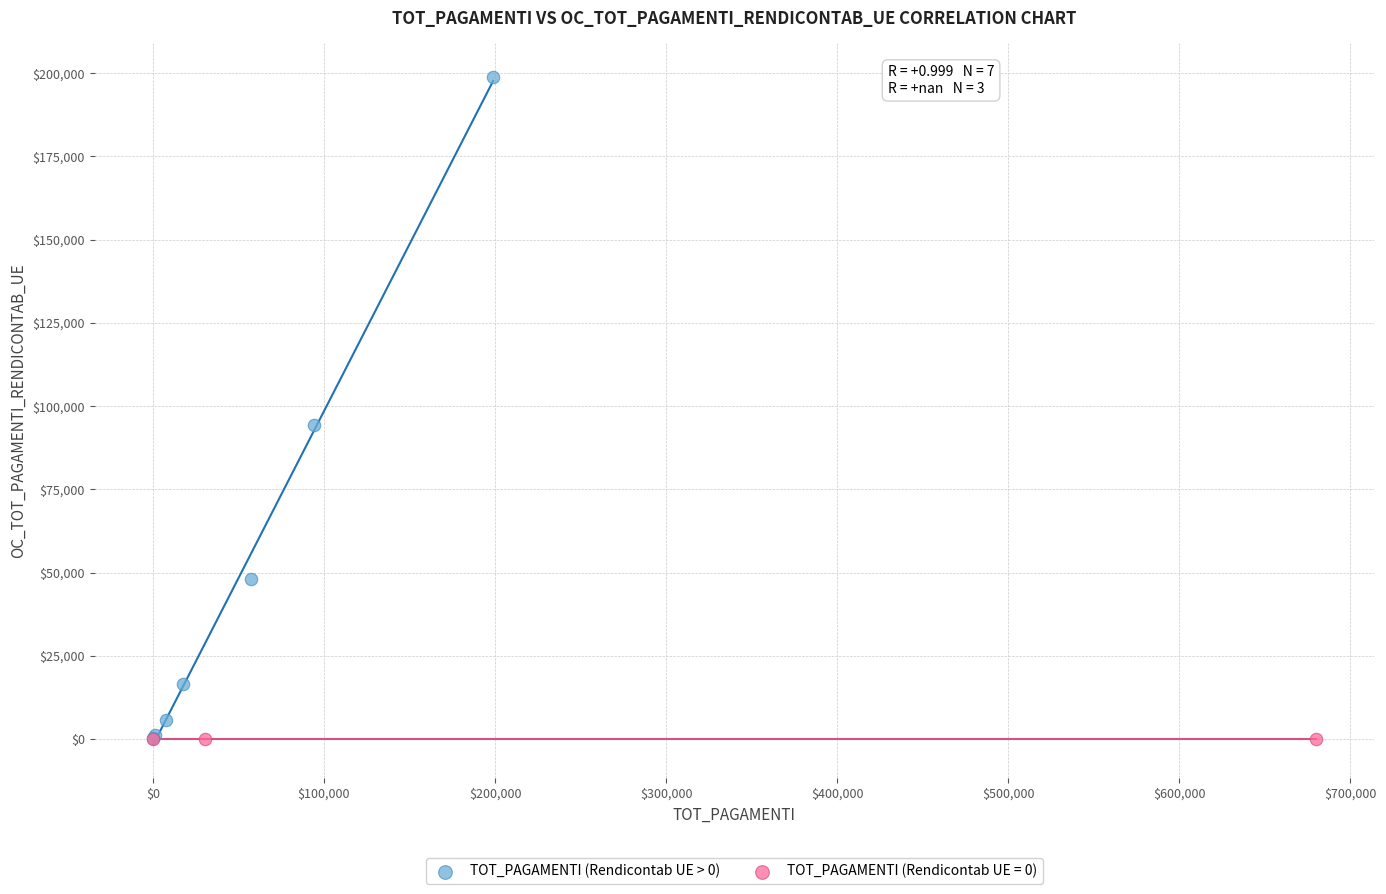

Which series contains the highest Y value?

TOT_PAGAMENTI (Rendicontab UE > 0)